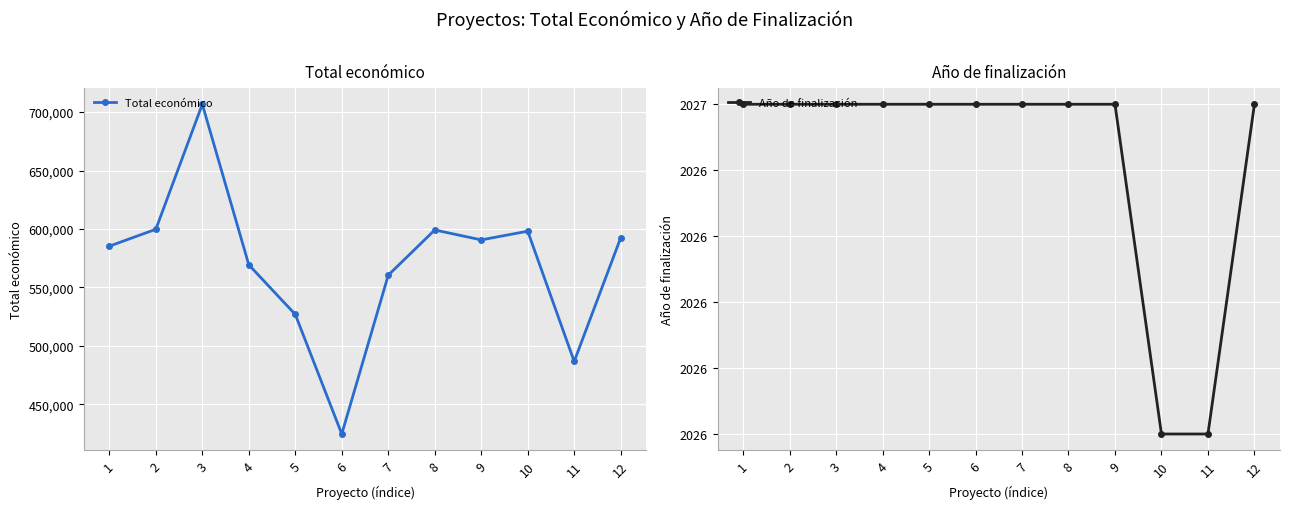

Which label corresponds to the smallest value in the chart?

10